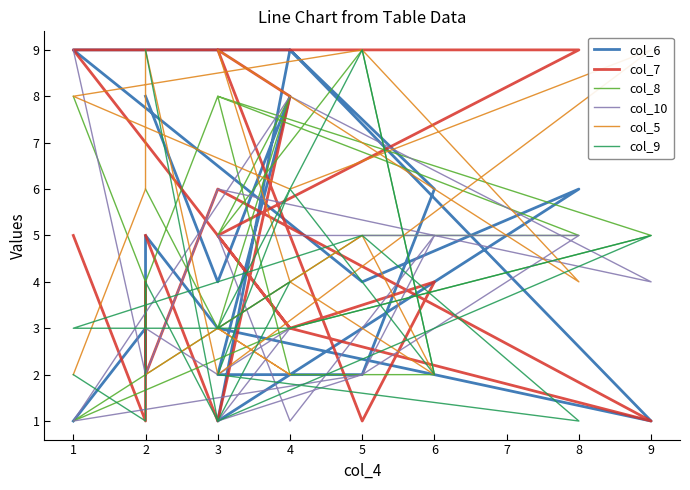

Is this an area chart (filled region under the line)?

No